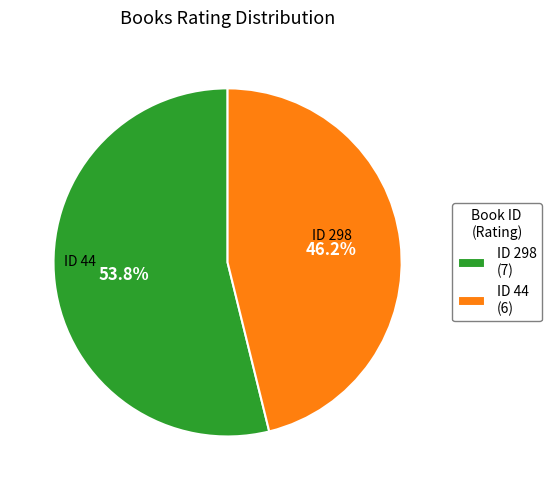

To the nearest percent, what is the average slice percentage?

50%